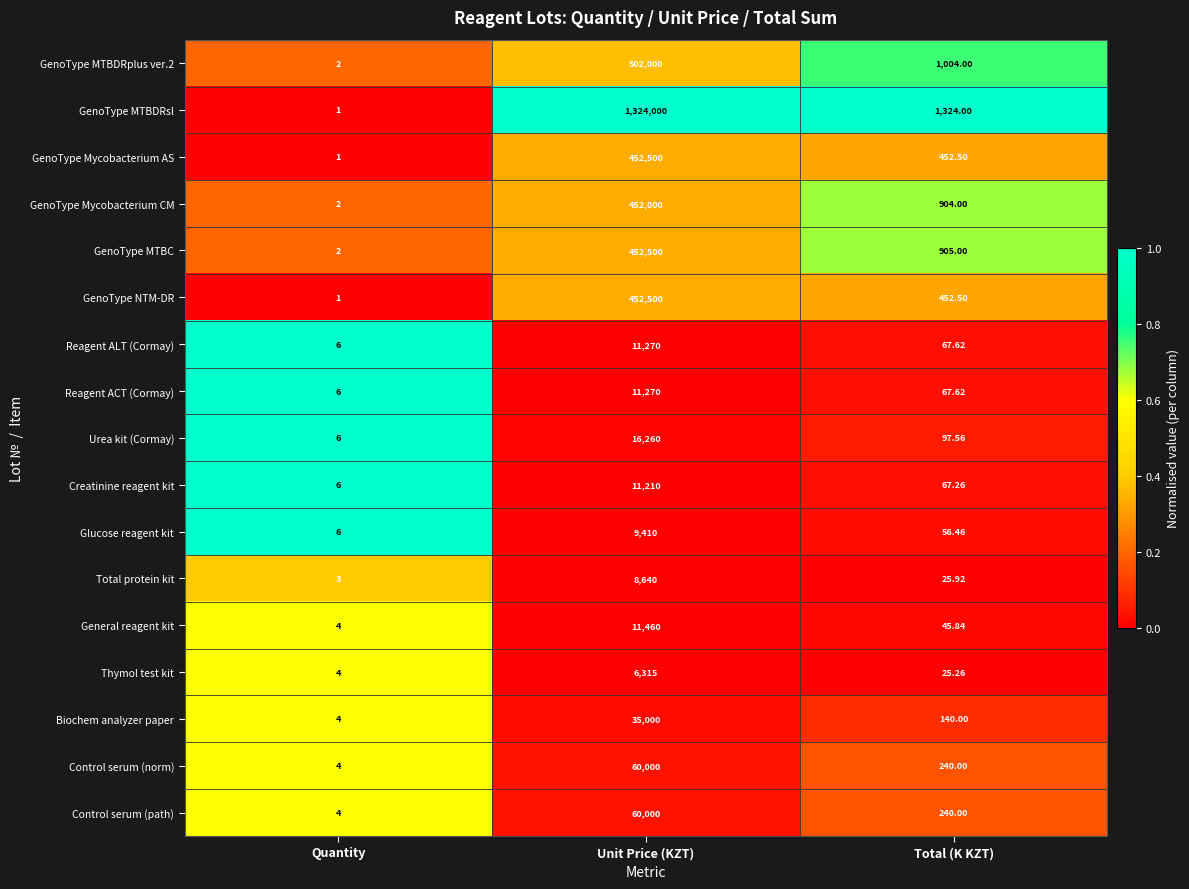

Which series has the widest spread of values?

GenoType MTBDRsl